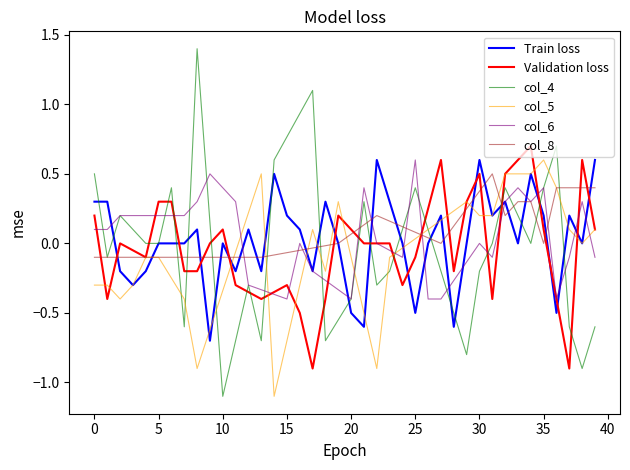

True or false: col_5 and col_6 cross at least once.

True